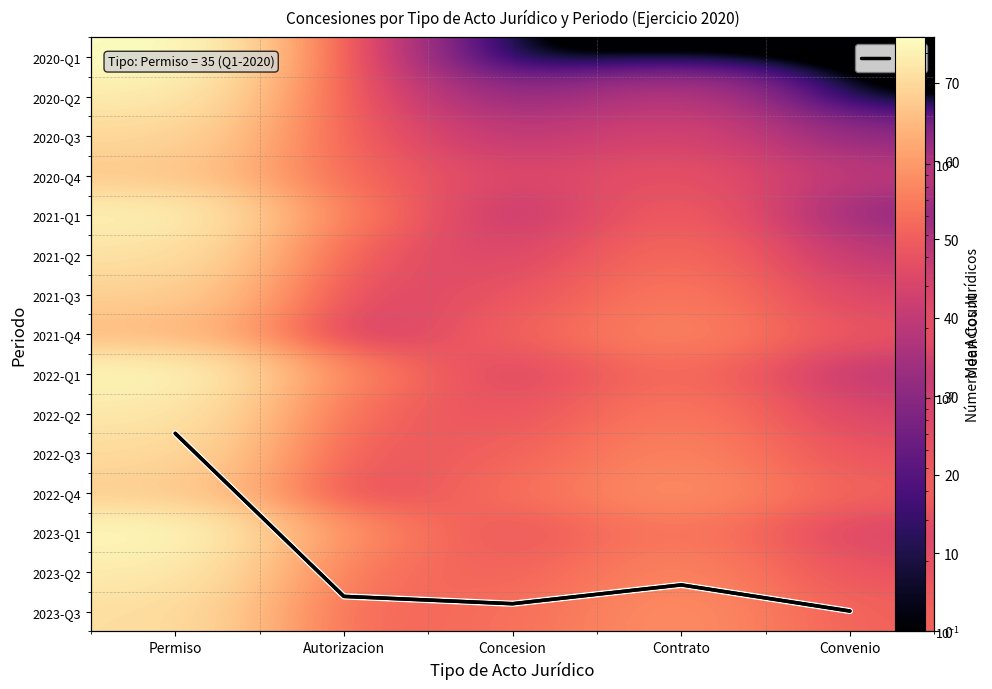

How many values in the $\langle N \rangle$ series are below 4?

2